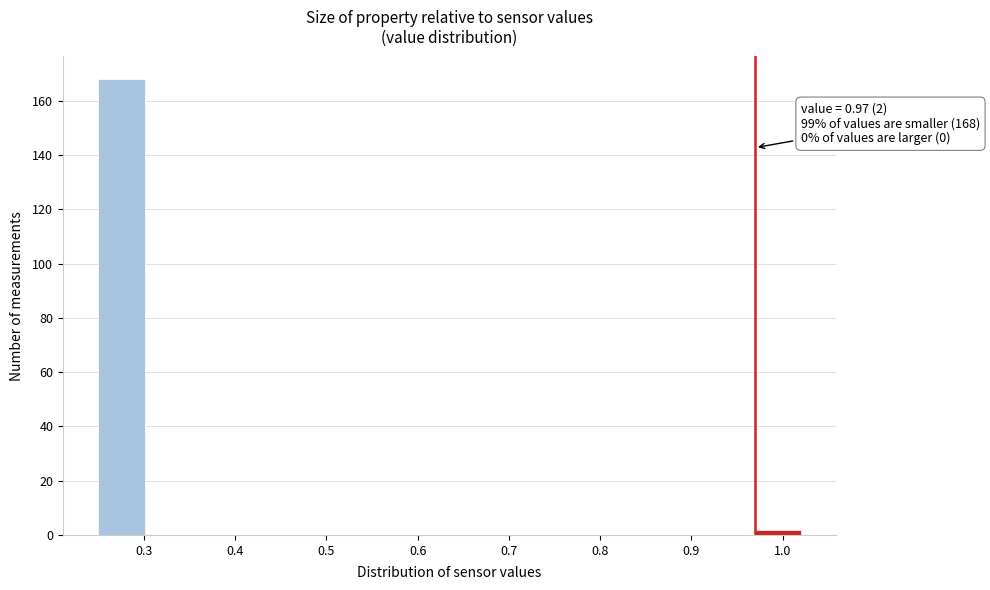

Over which range of the x-axis is the bar tallest?

0.25 to 0.30